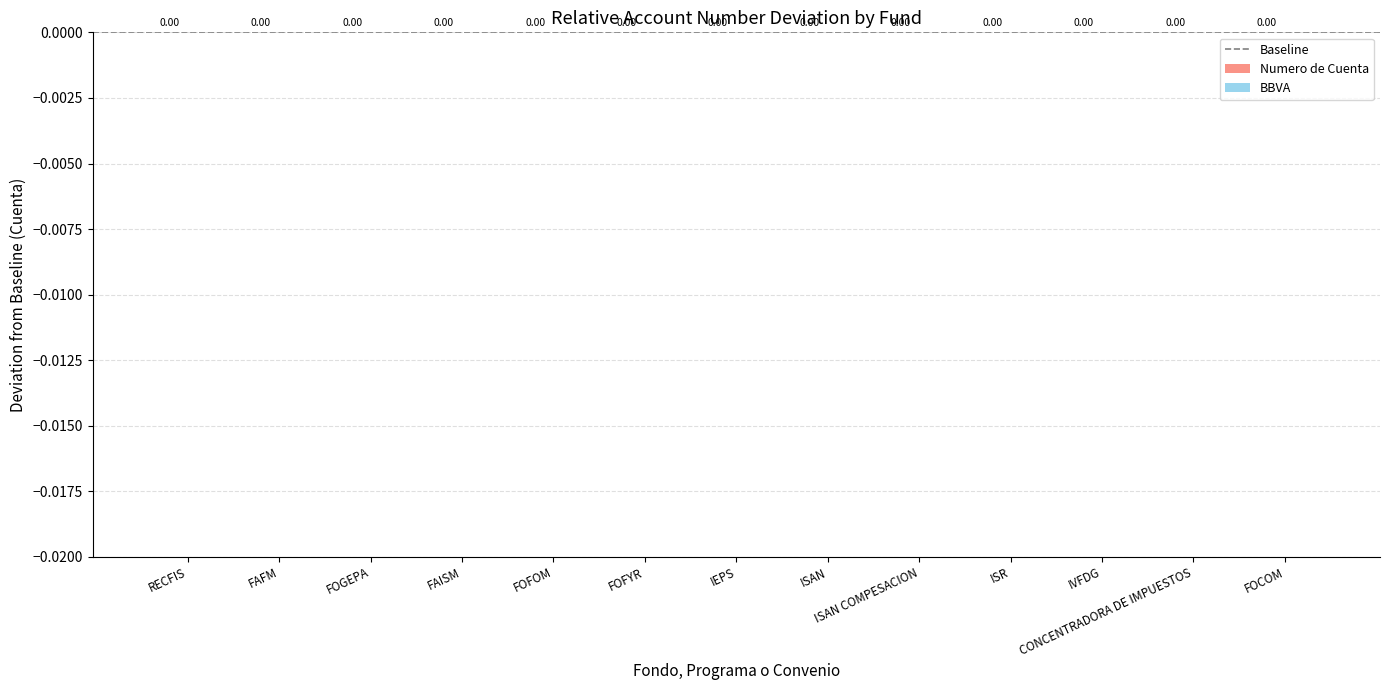

Where is the data nearest to the value 0?

RECFIS